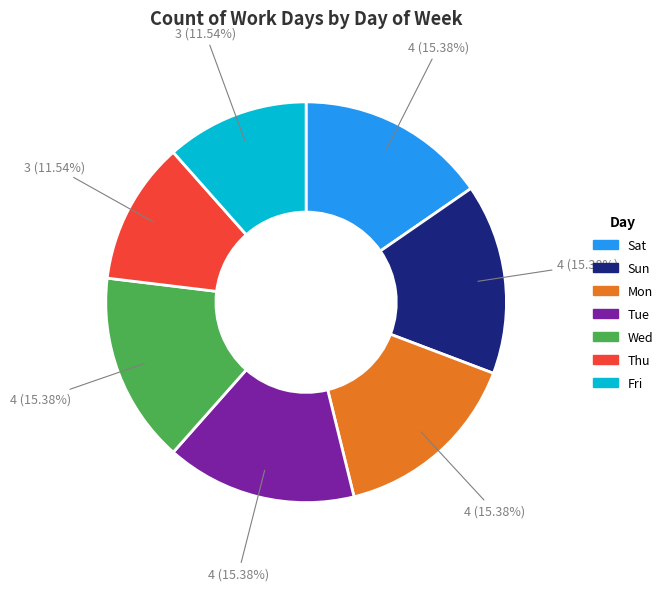

Combined, do Wed and Tue account for over 50%?

No